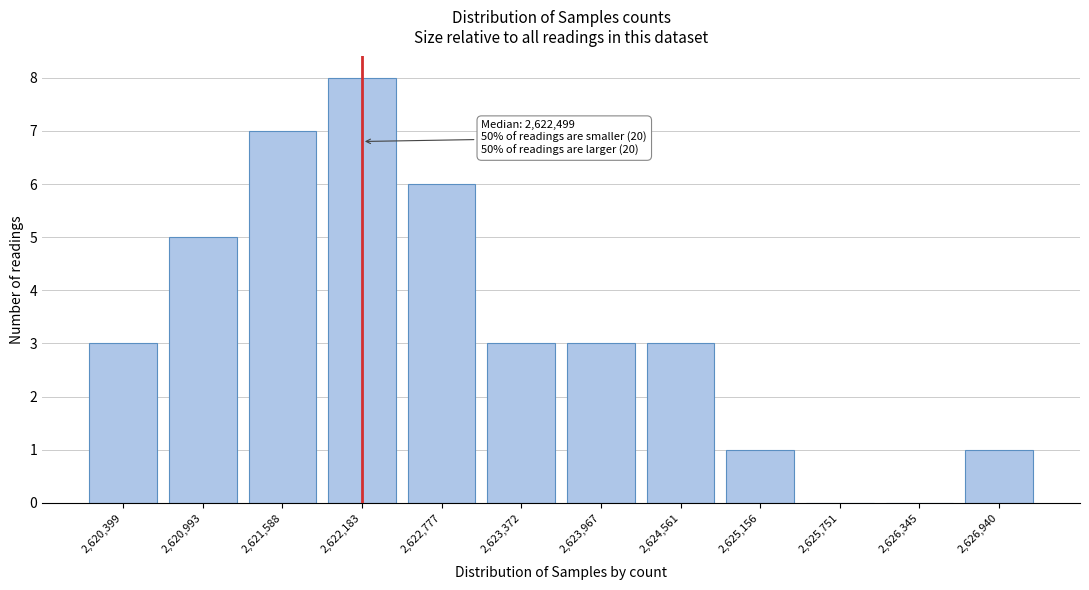

Reading right to left, list all the values displayed in this chart.

2,626,940=1	2,626,345=0	2,625,751=0	2,625,156=1	2,624,561=3	2,623,967=3	2,623,372=3	2,622,777=6	2,622,183=8	2,621,588=7	2,620,993=5	2,620,399=3